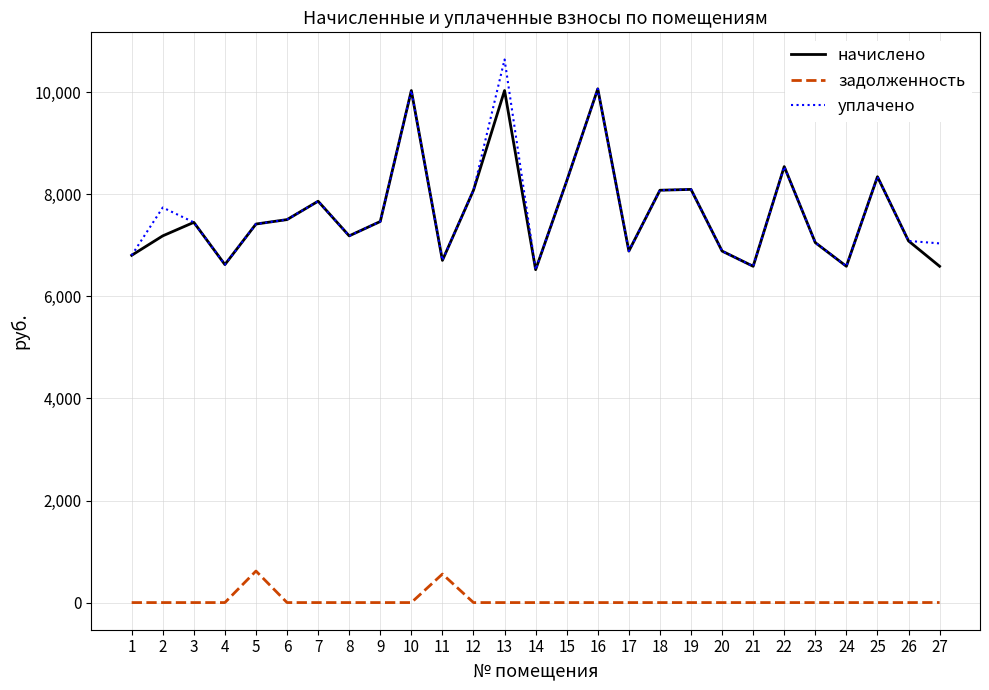

The value of начислено at 9 is 7468.6. True or false?

True